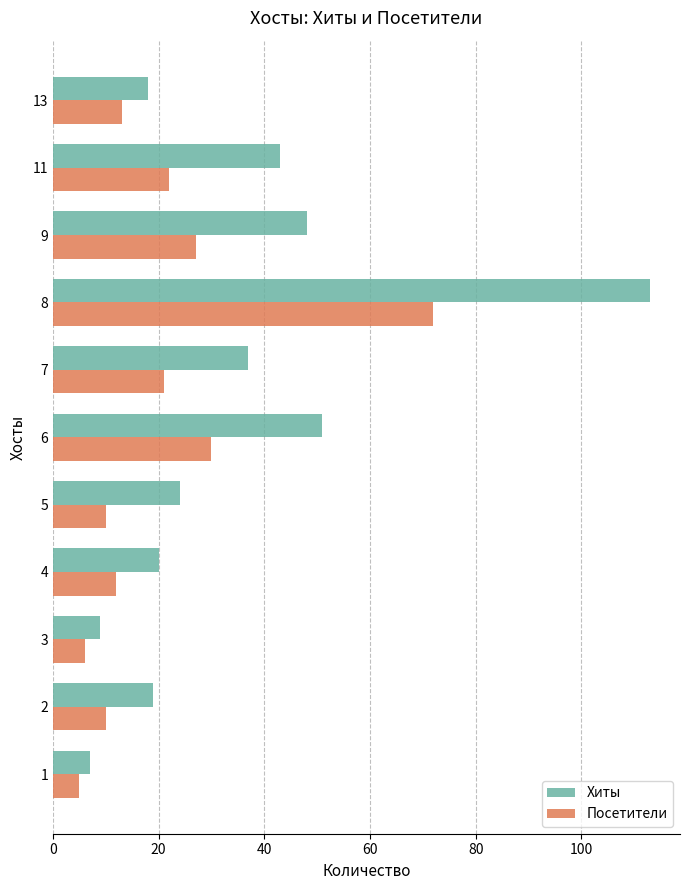

What is the greatest value displayed?

113